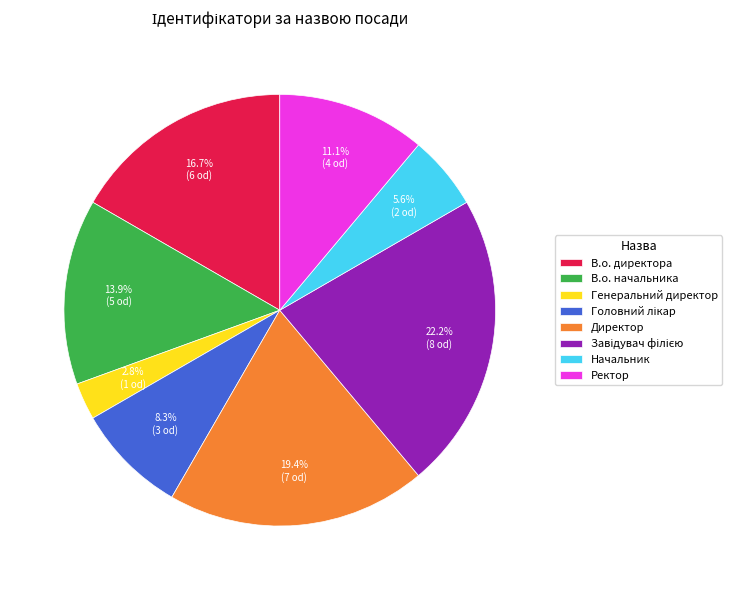

What is the smallest slice in the pie chart?

Генеральний директор